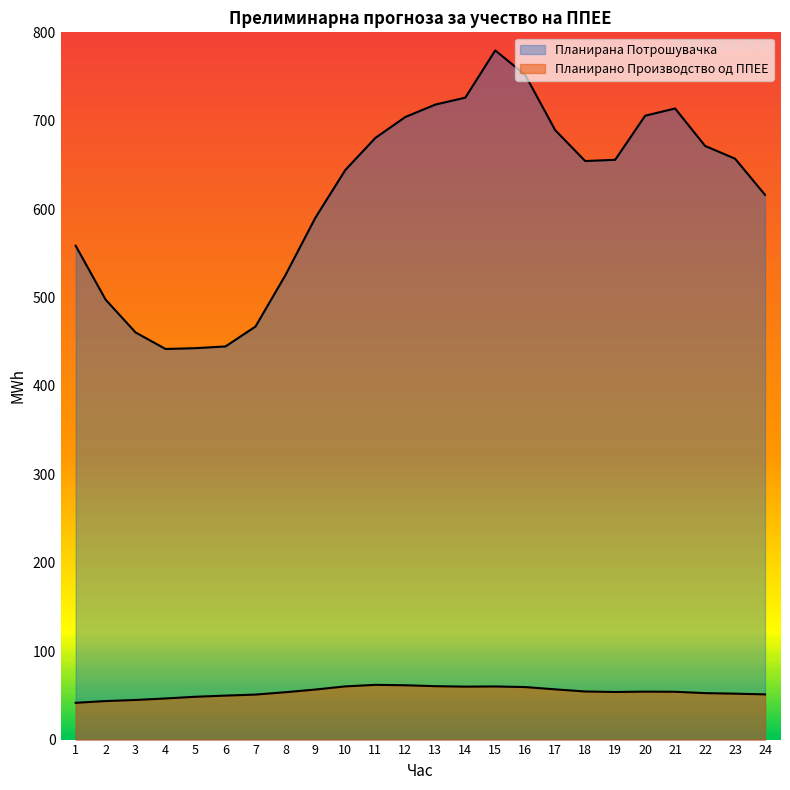

Reading left to right, what are all the values shown in this chart?

Планирано Производство од ППЕЕ: 41.6	43.6	44.8	46.5	48.4	49.8	50.9	53.6	56.6	60.2	61.9	61.5	60.4	59.9	60.1	59.4	56.8	54.4	53.8	54.2	54.1	52.6	52.0	51.1
Планирана Потрошувачка: 558.6	497.6	460.5	441.8	442.7	444.7	467.2	525.4	590.4	644.4	680.6	704.2	718.3	726.1	779.5	751.8	689.3	654.4	655.8	705.7	713.9	671.5	657.1	616.2